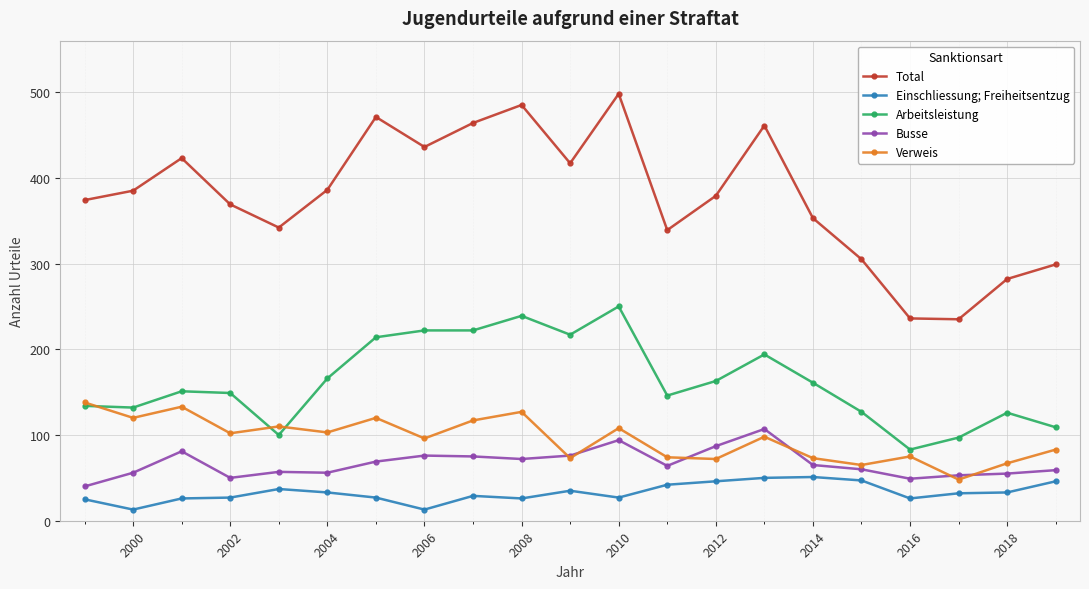

Which series has the widest spread of values?

Total